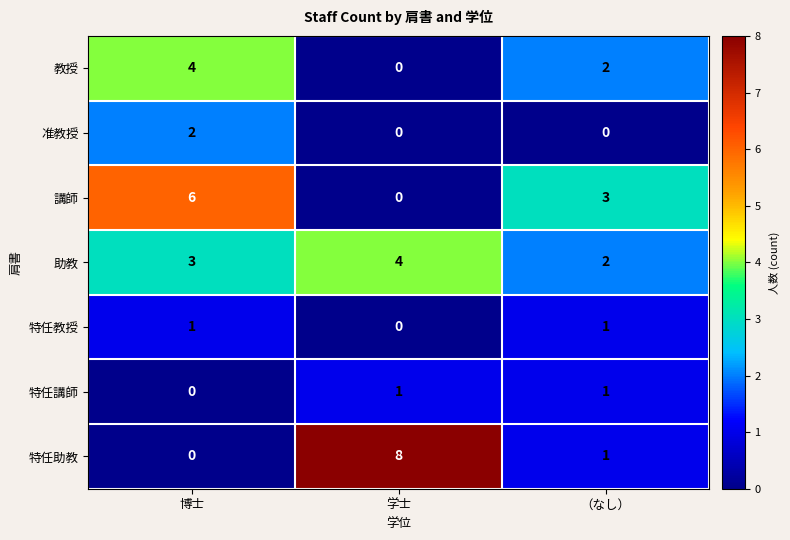

Reading right to left, transcribe all the data shown in this chart.

教授: （なし）=2	学士=0	博士=4
准教授: （なし）=0	学士=0	博士=2
講師: （なし）=3	学士=0	博士=6
助教: （なし）=2	学士=4	博士=3
特任教授: （なし）=1	学士=0	博士=1
特任講師: （なし）=1	学士=1	博士=0
特任助教: （なし）=1	学士=8	博士=0